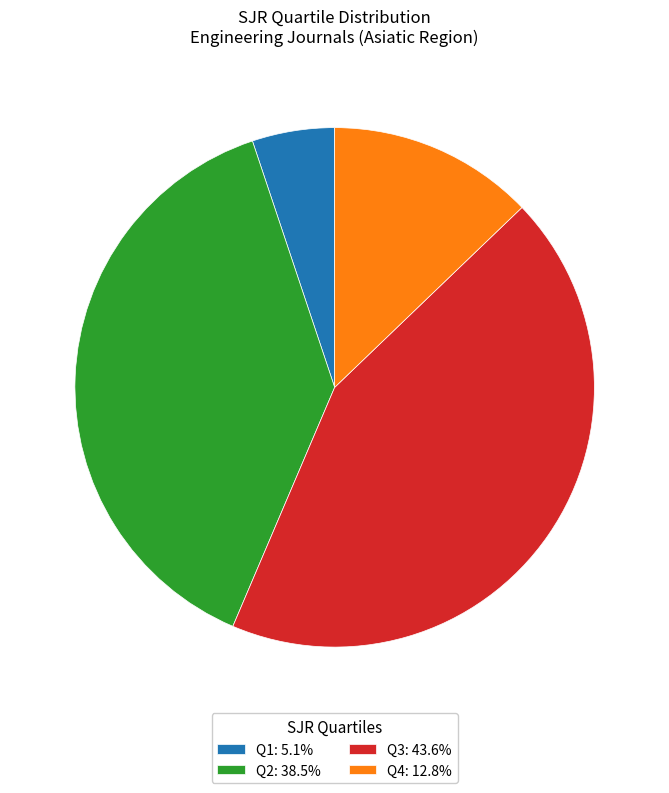

Is the sum of Q2: 38.5% and Q4: 12.8% greater than half?

Yes